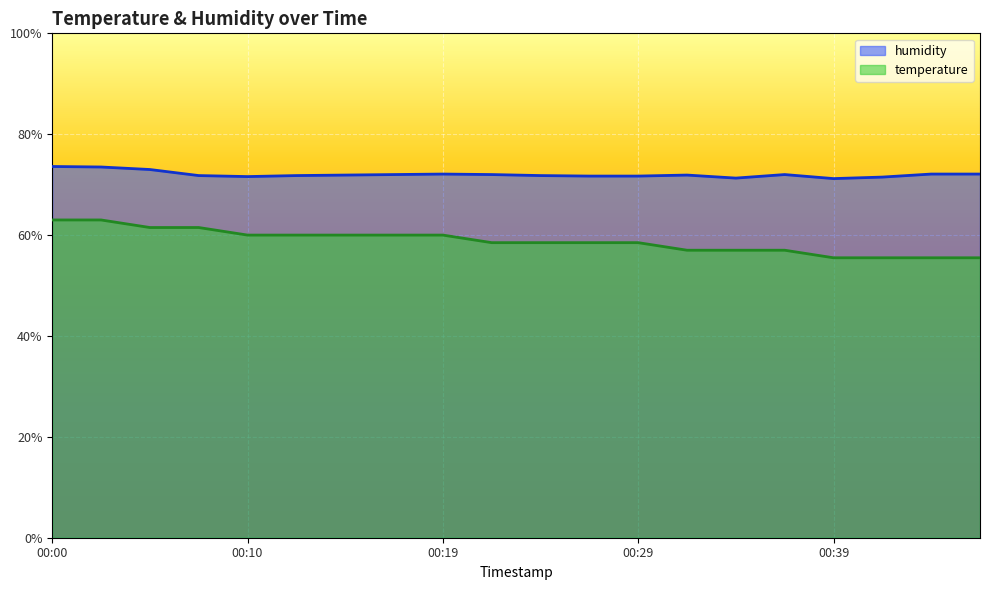

True or false: humidity and temperature intersect in this chart.

False